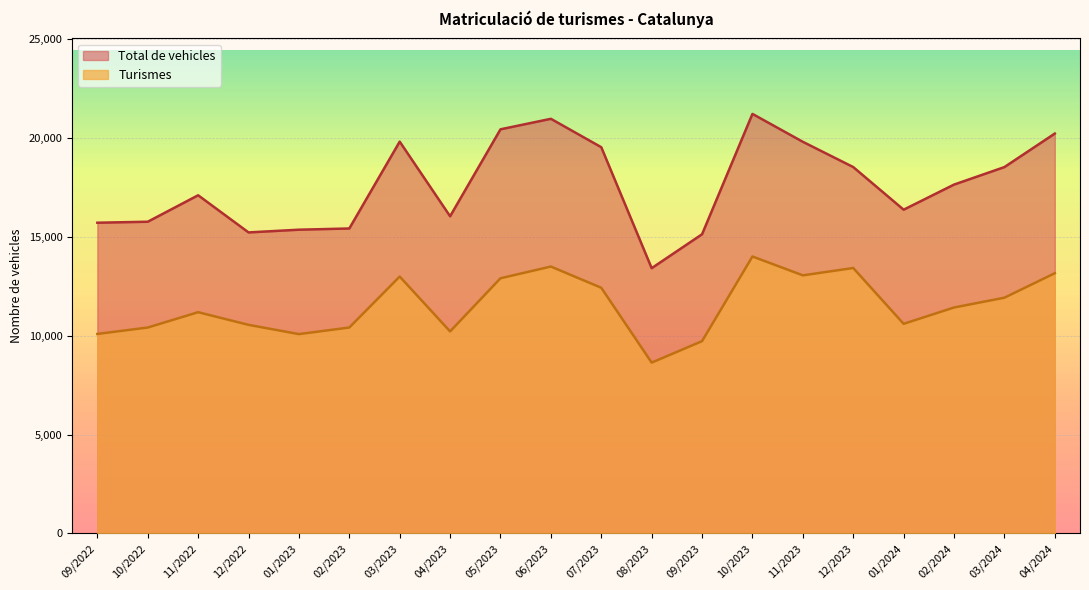

True or false: Turismes and Total de vehicles intersect in this chart.

False